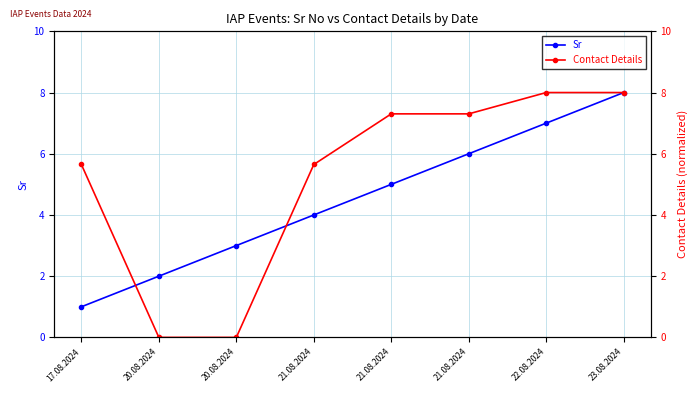

The Sr series shows 8.0 at 23.08.2024. True or false?

True